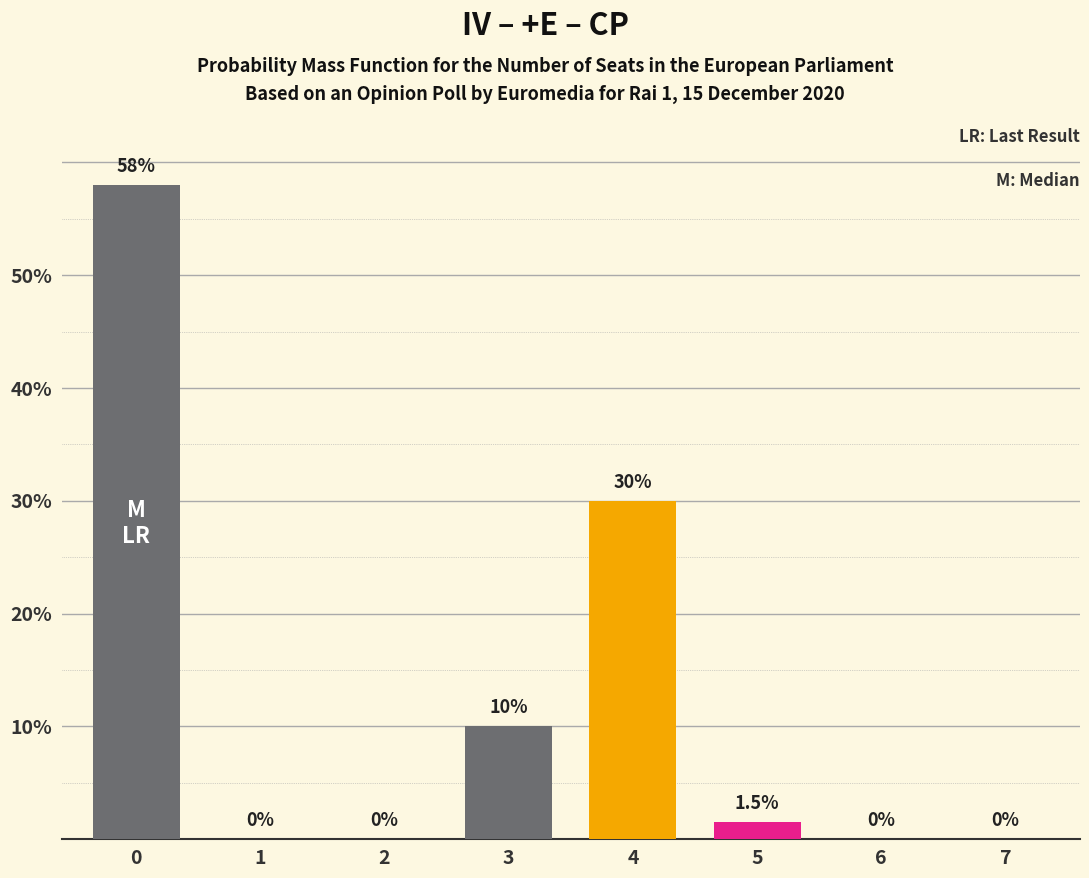

How many values are above zero?

4